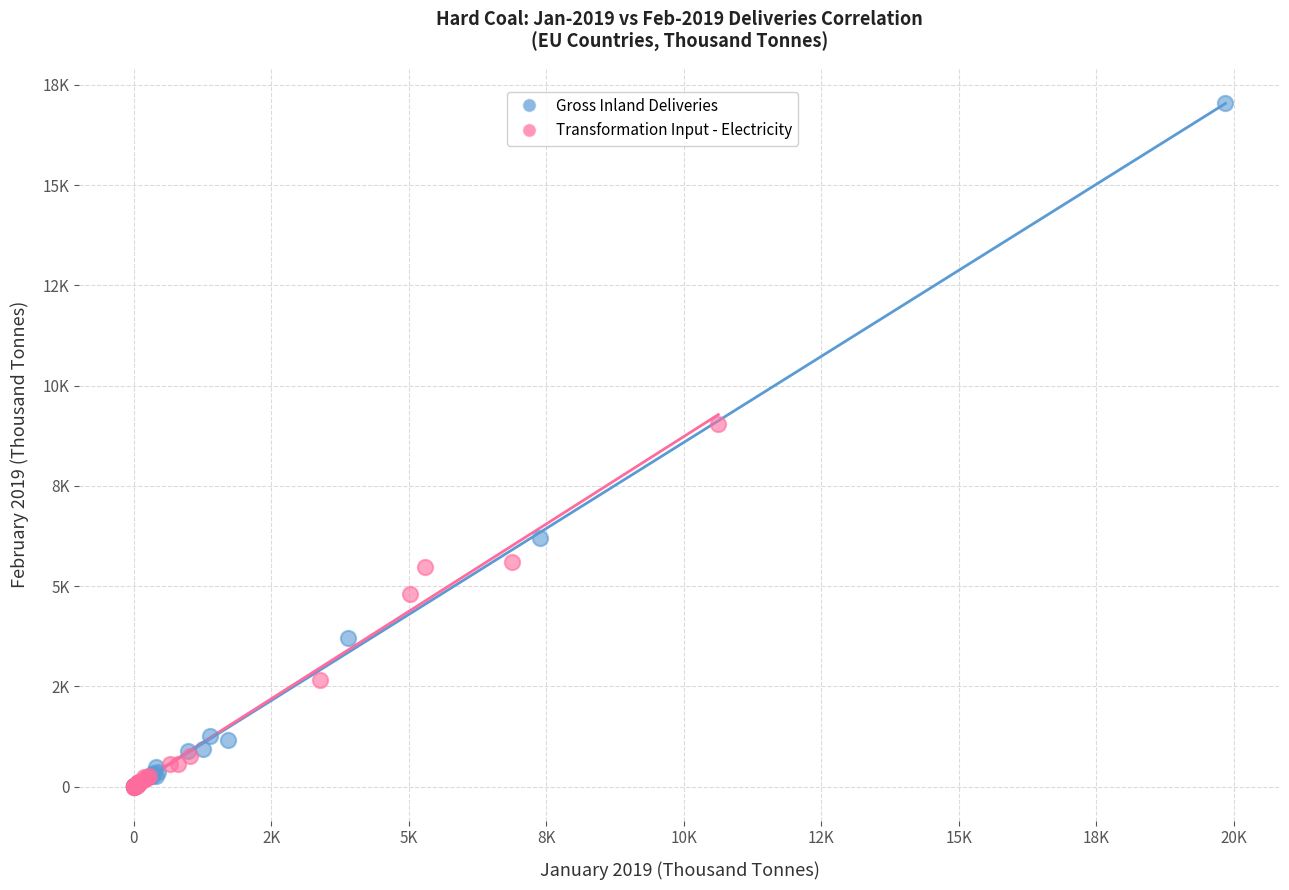

What are all the series names shown in the legend?

Gross Inland Deliveries, Transformation Input - Electricity